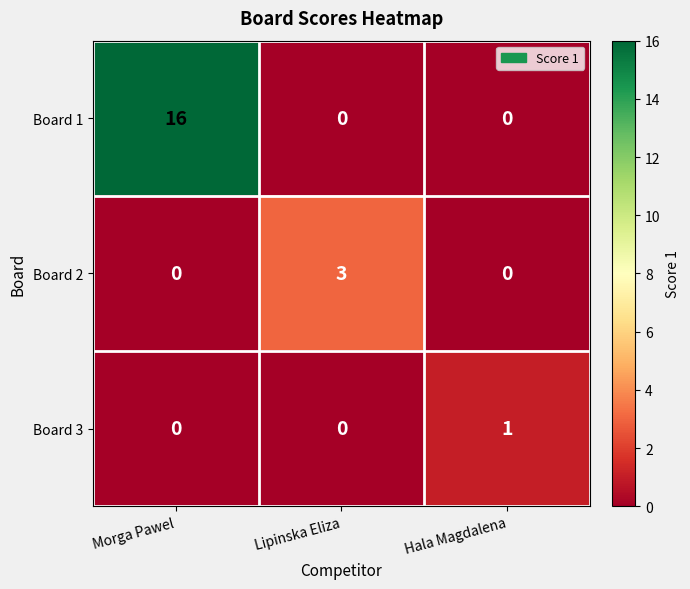

What is the greatest value displayed?

16